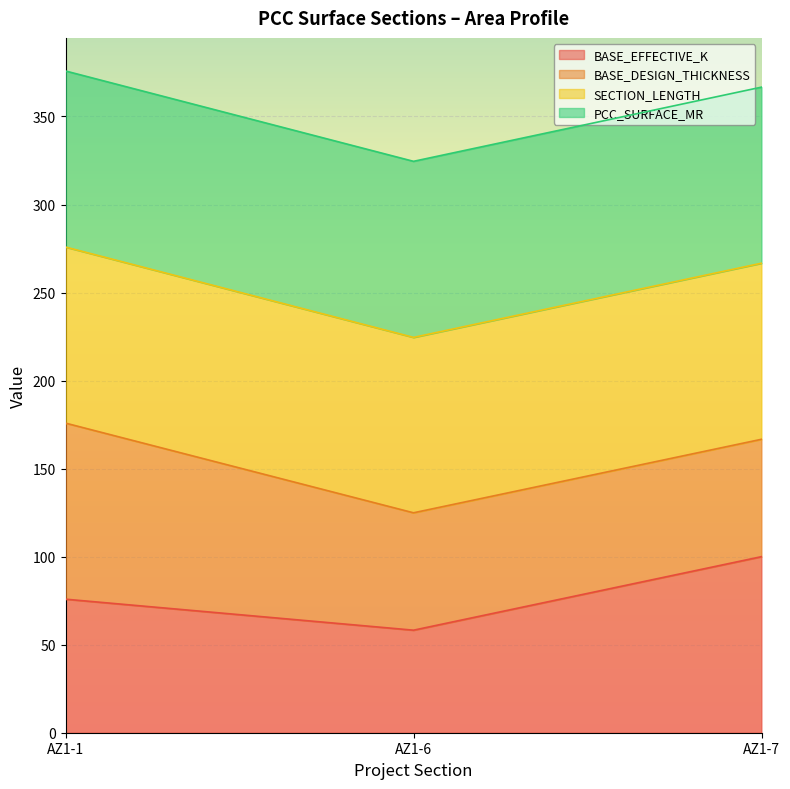

What is the sum of the BASE_EFFECTIVE_K values at AZ1-1 and AZ1-7?

175.8